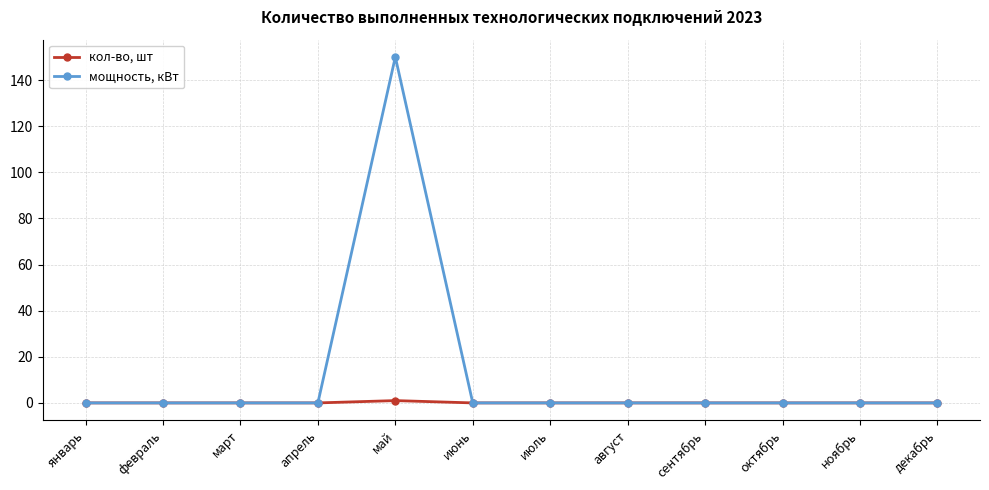

List the series in order of their overall mean, lowest first.

кол-во, шт, мощность, кВт